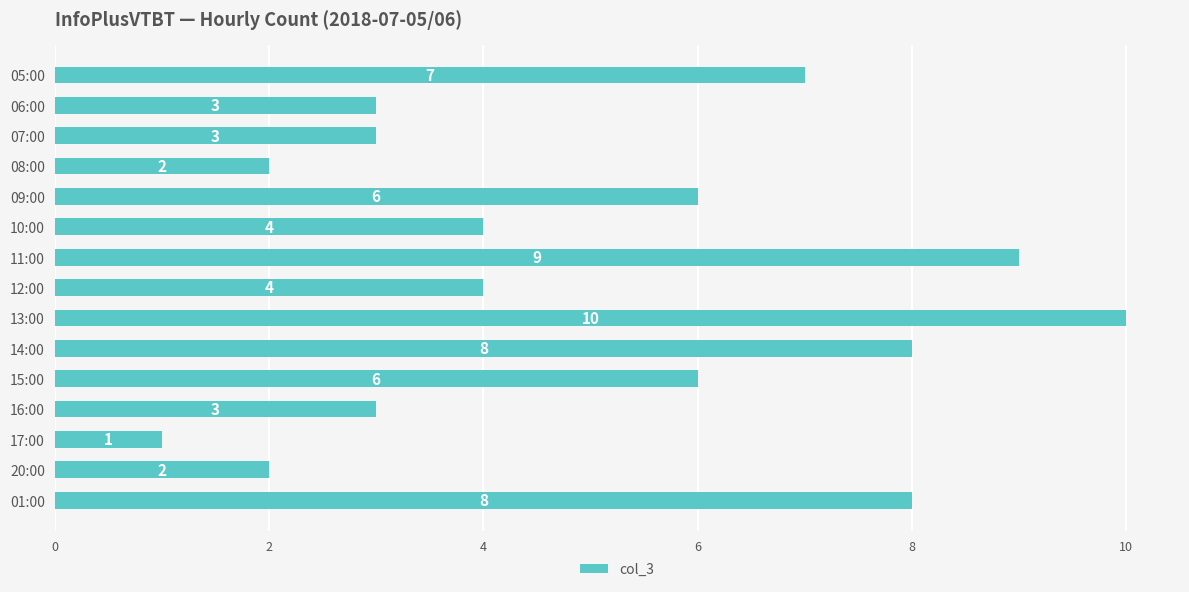

Reading top to bottom, list all the values displayed in this chart.

05:00=7	06:00=3	07:00=3	08:00=2	09:00=6	10:00=4	11:00=9	12:00=4	13:00=10	14:00=8	15:00=6	16:00=3	17:00=1	20:00=2	01:00=8